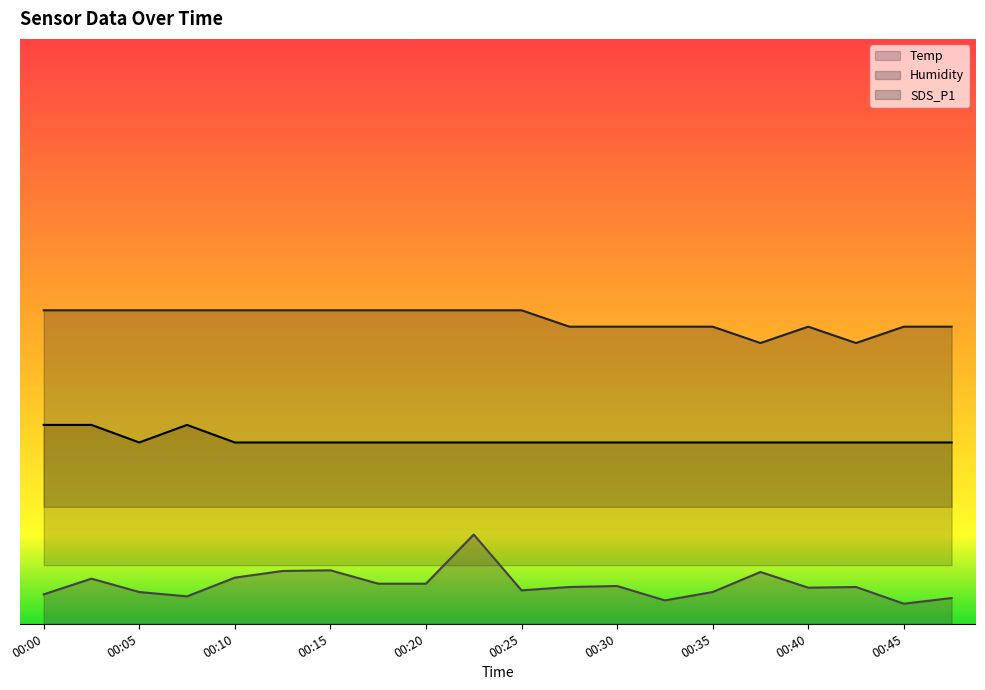

The Temp series shows 15.5 at 00:18. True or false?

True